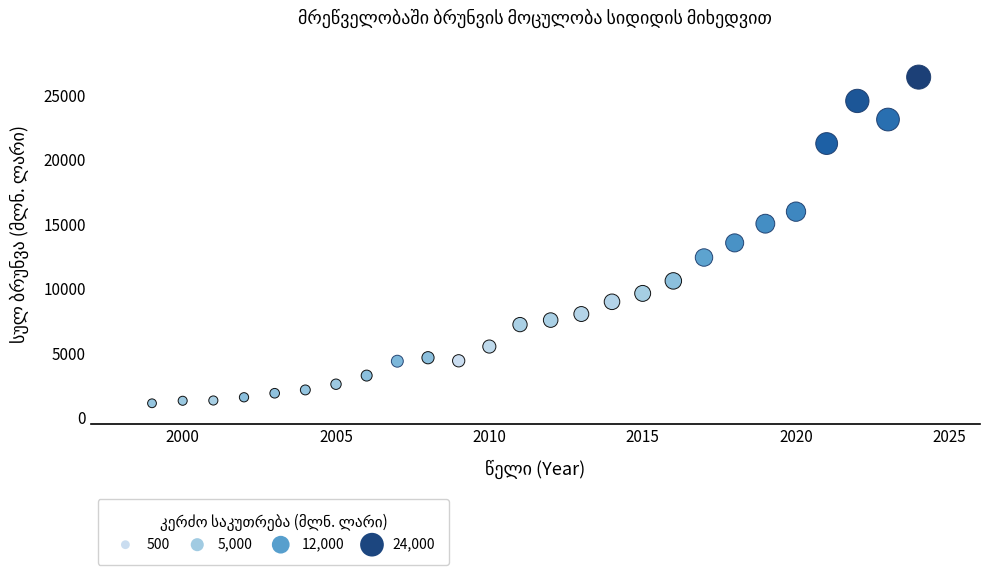

What is the range of Y values (max minus min)?

25271.7